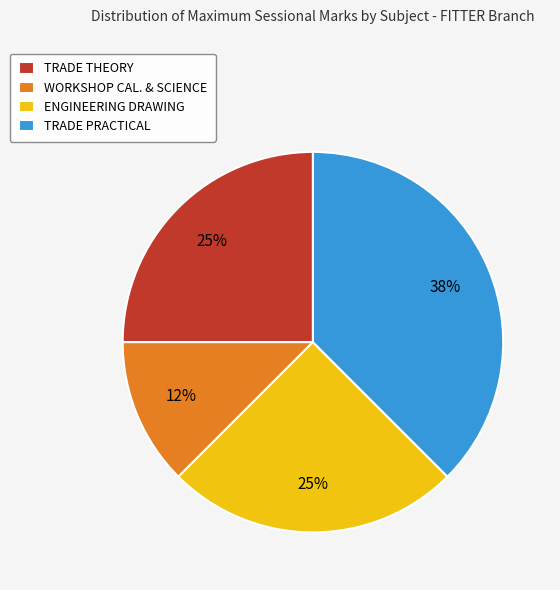

Which slice is the smallest?

WORKSHOP CAL. & SCIENCE